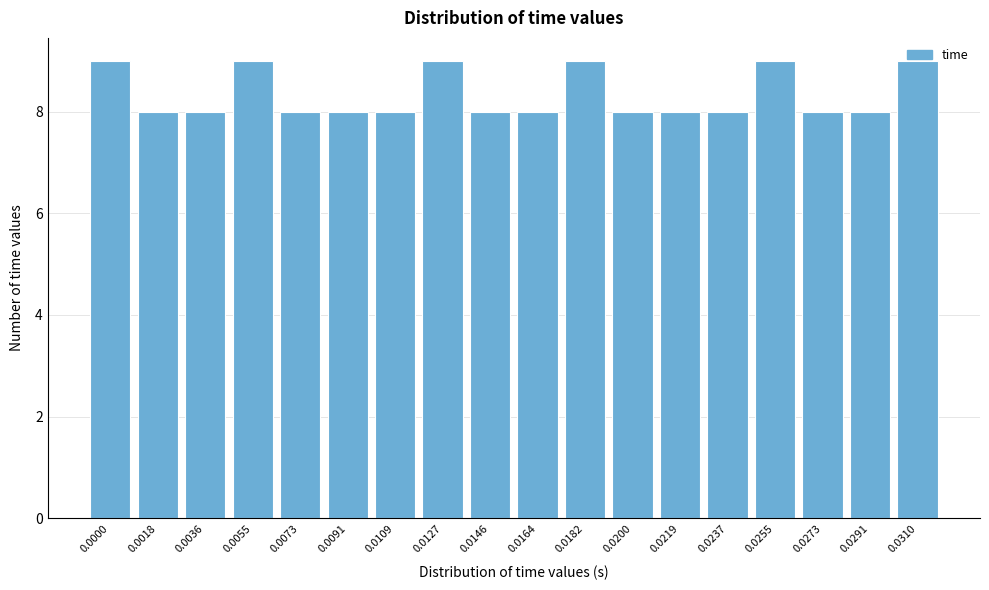

What is the smallest value displayed?

8